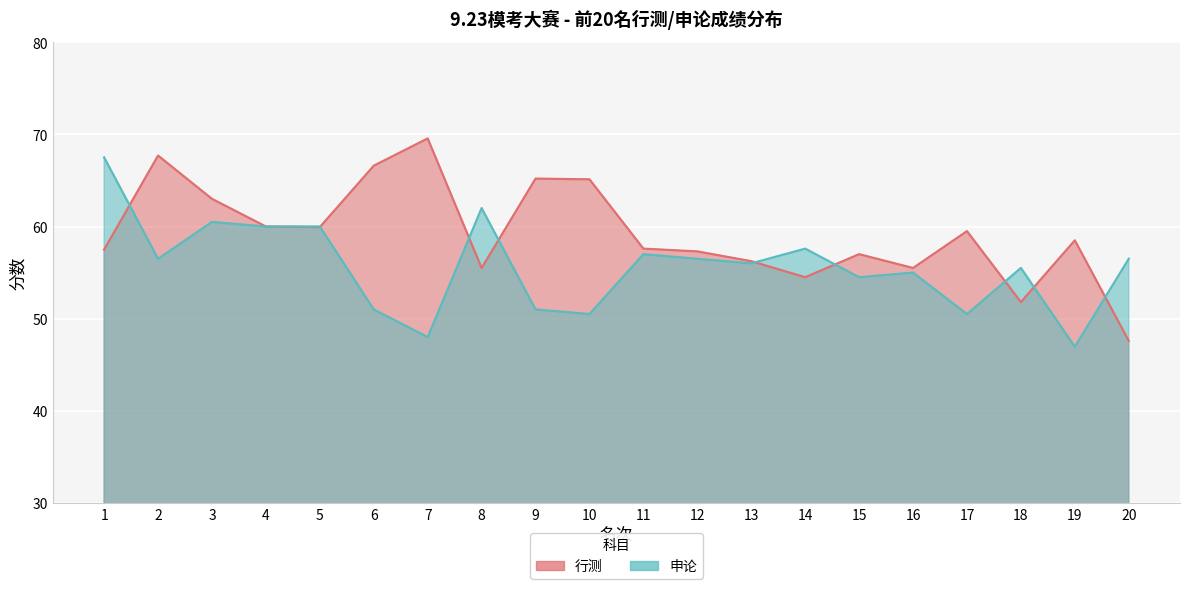

Rank the series by their maximum value, from lowest to highest.

申论, 行测